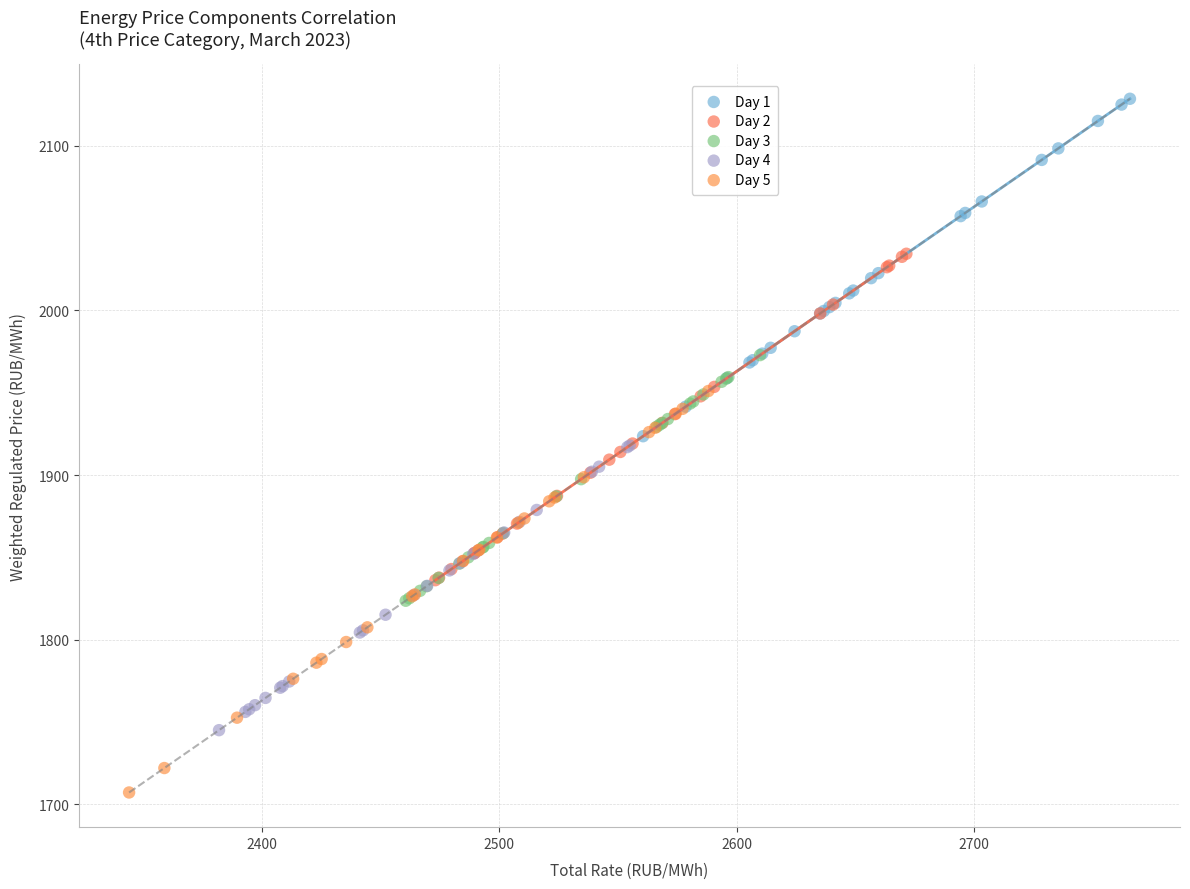

What are all the series names shown in the legend?

Day 1, Day 2, Day 3, Day 4, Day 5